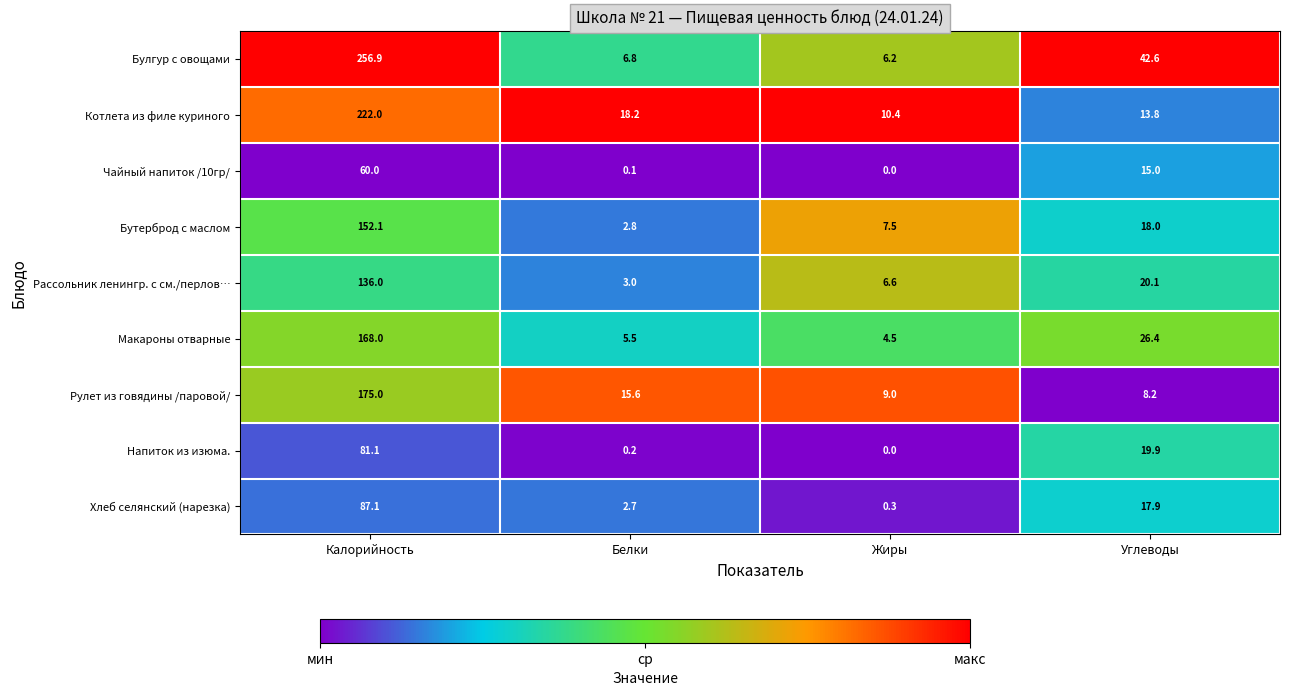

How many positive values does the Напиток из изюма. series have?

3